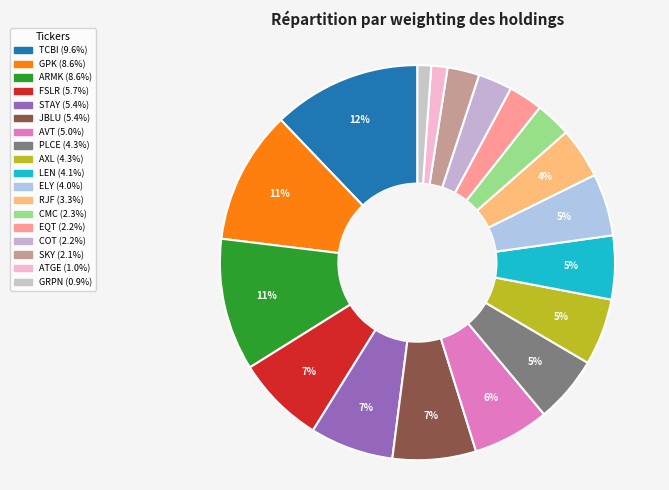

Count the number of slices in the pie.

18